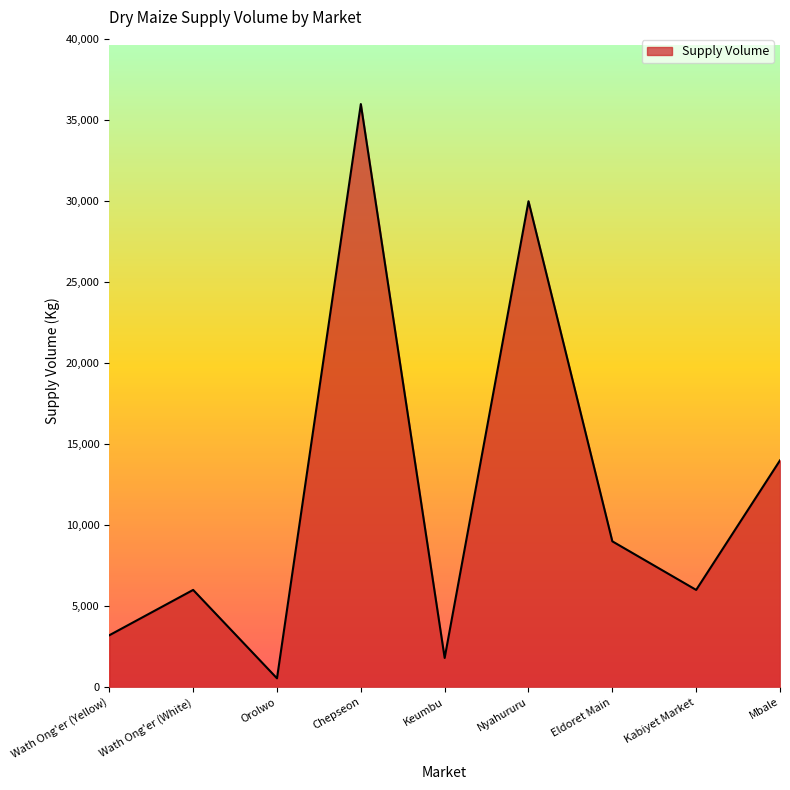

The value at Chepseon is 36000. True or false?

True